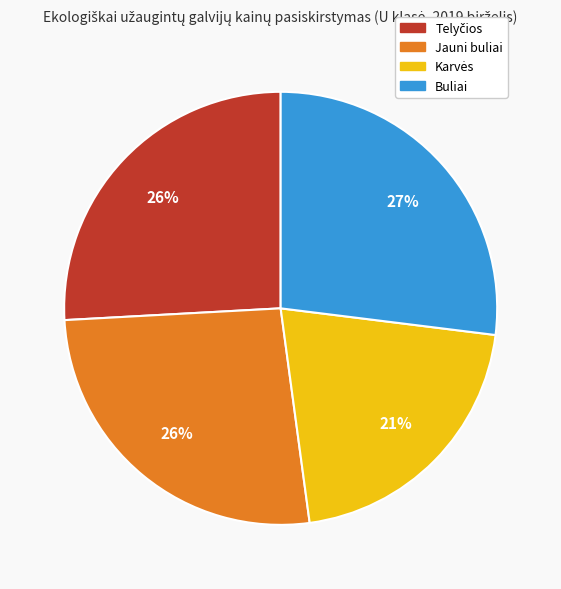

Does any single category account for the majority?

No